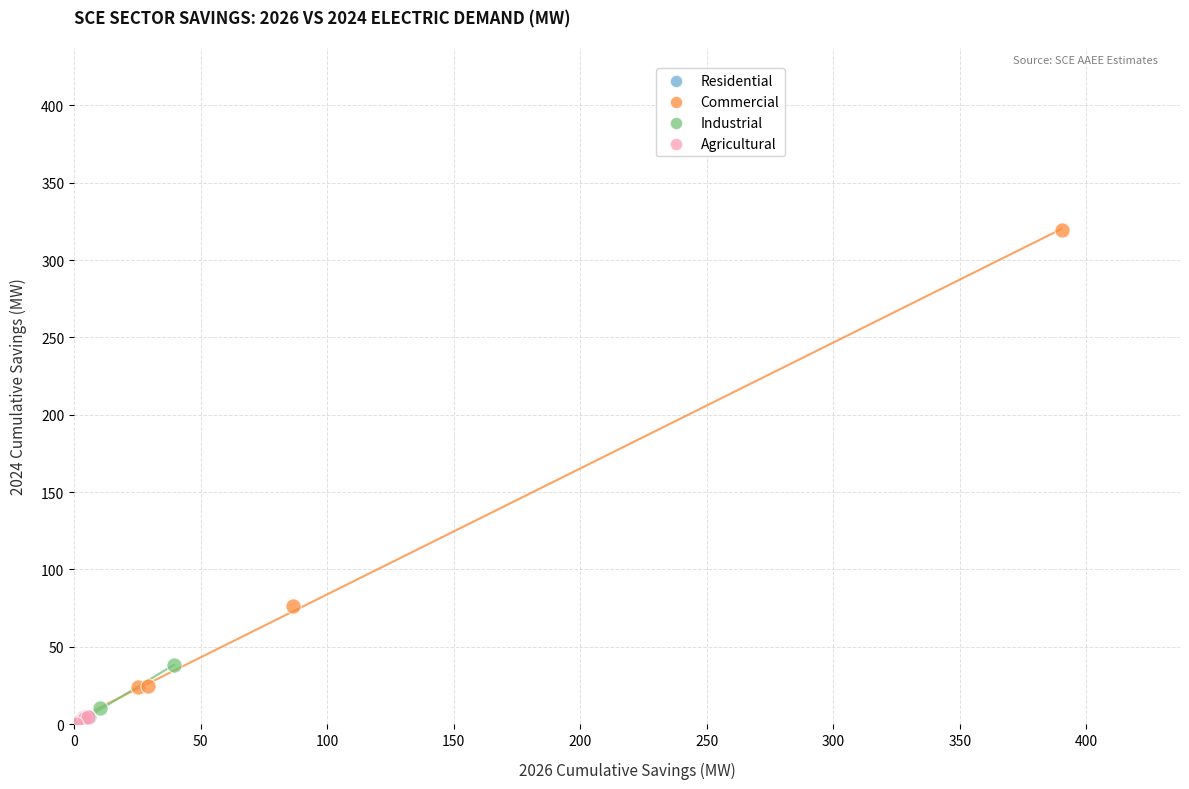

Which series has the largest Y range (max minus min)?

Commercial